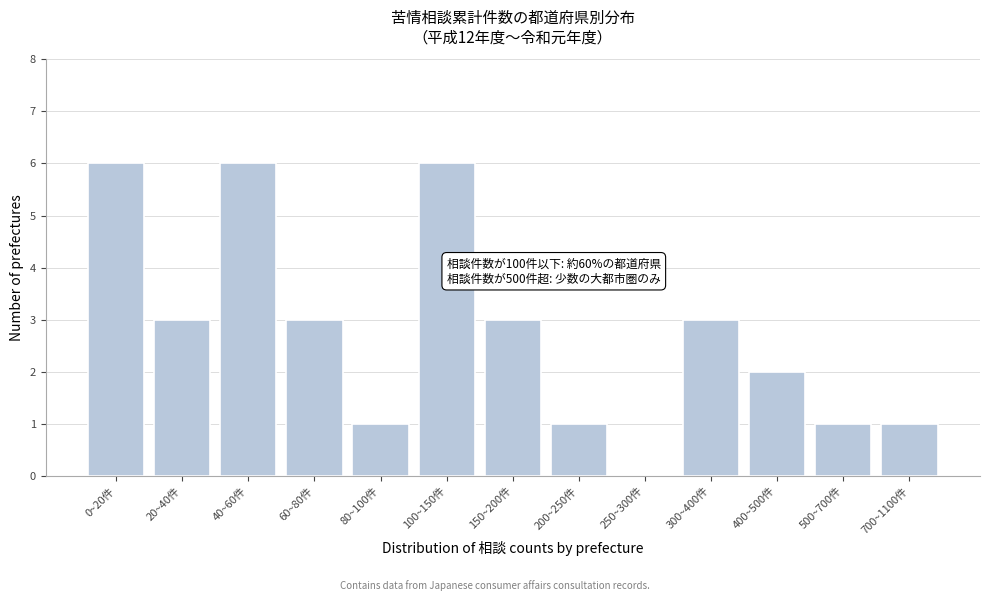

Reading right to left, what are all the values shown in this chart?

700~1100件=1	500~700件=1	400~500件=2	300~400件=3	250~300件=0	200~250件=1	150~200件=3	100~150件=6	80~100件=1	60~80件=3	40~60件=6	20~40件=3	0~20件=6